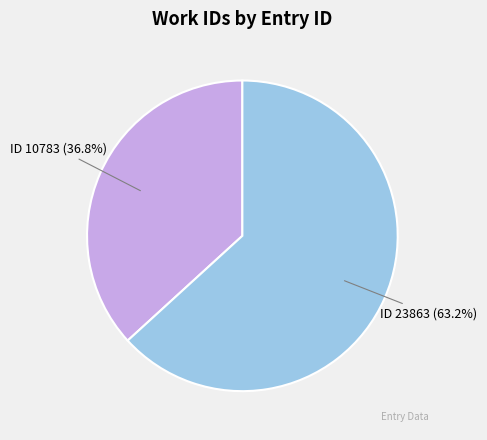

What is the total percentage of ID 23863 (63.2%) and ID 10783 (36.8%)?

100.0%